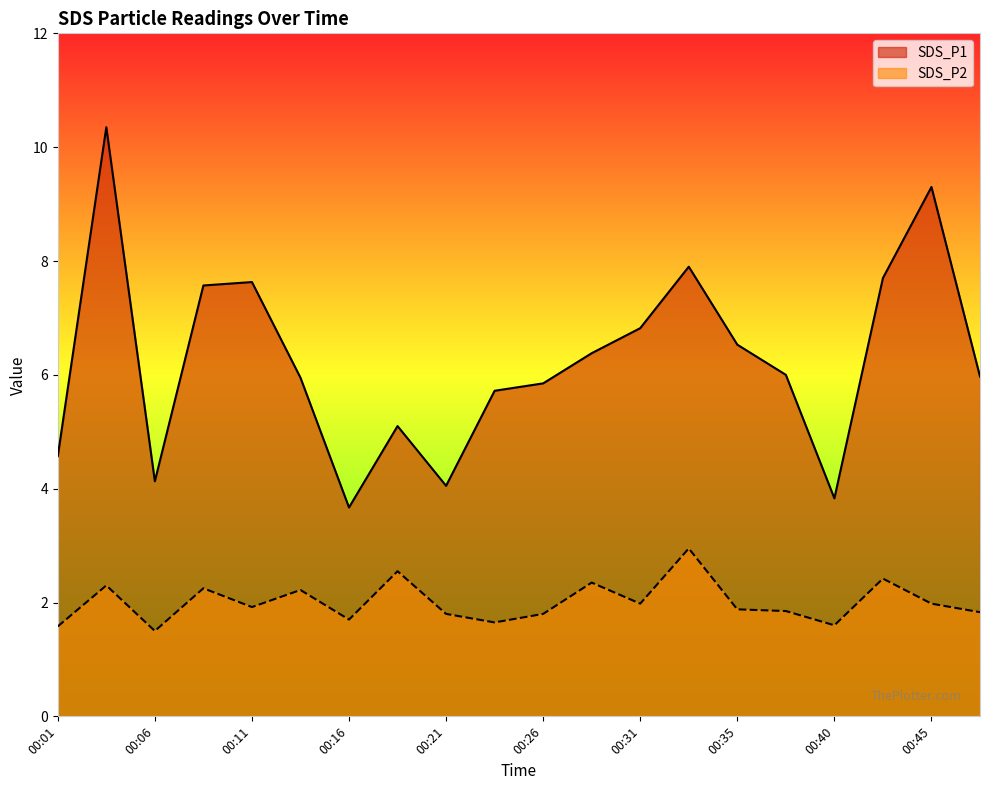

Is it true that SDS_P2 equals 2.7 at 00:35?

False